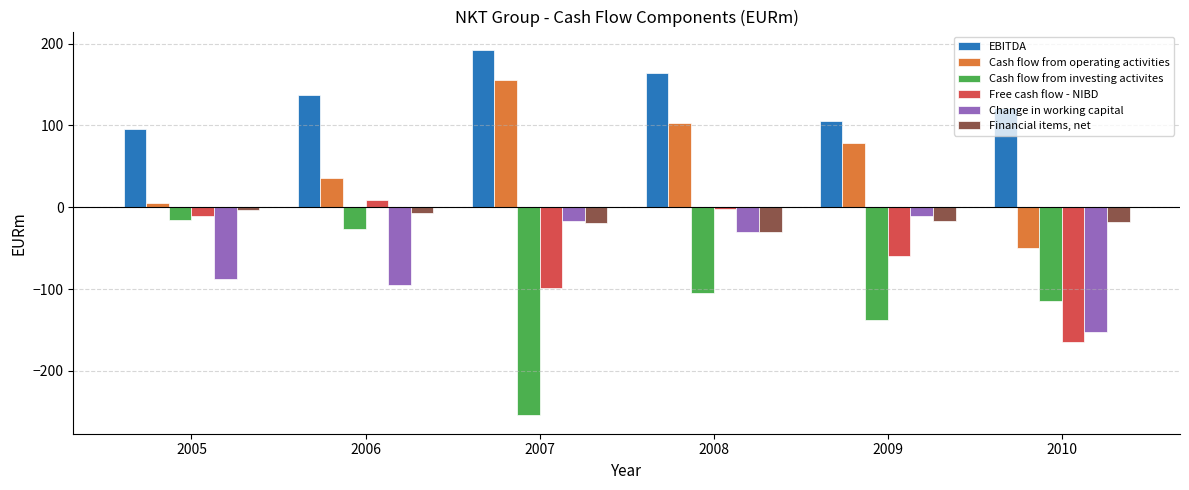

Which series has the largest range (max minus min)?

Cash flow from investing activites